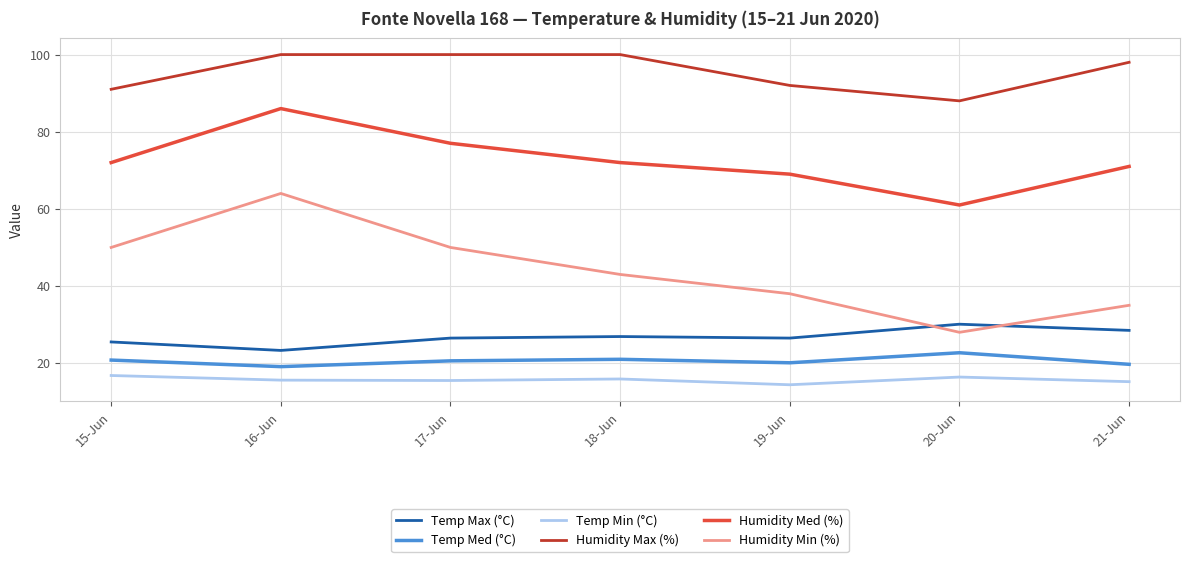

Is this an area chart (filled region under the line)?

No